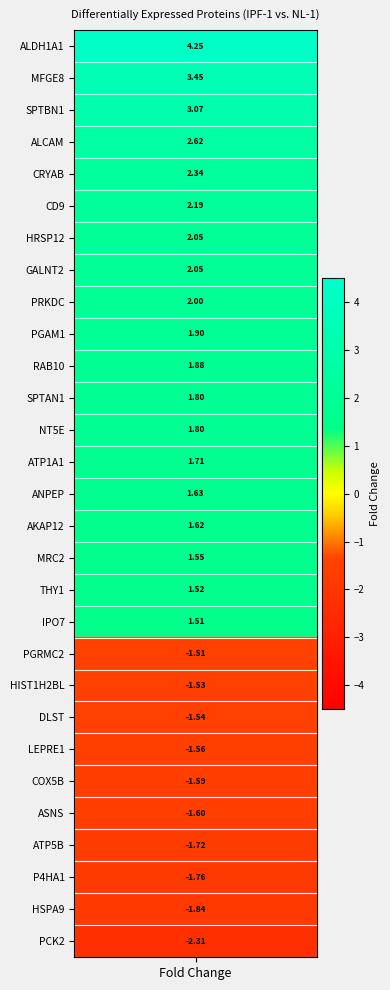

At which category does the chart reach its minimum across all series?

PCK2